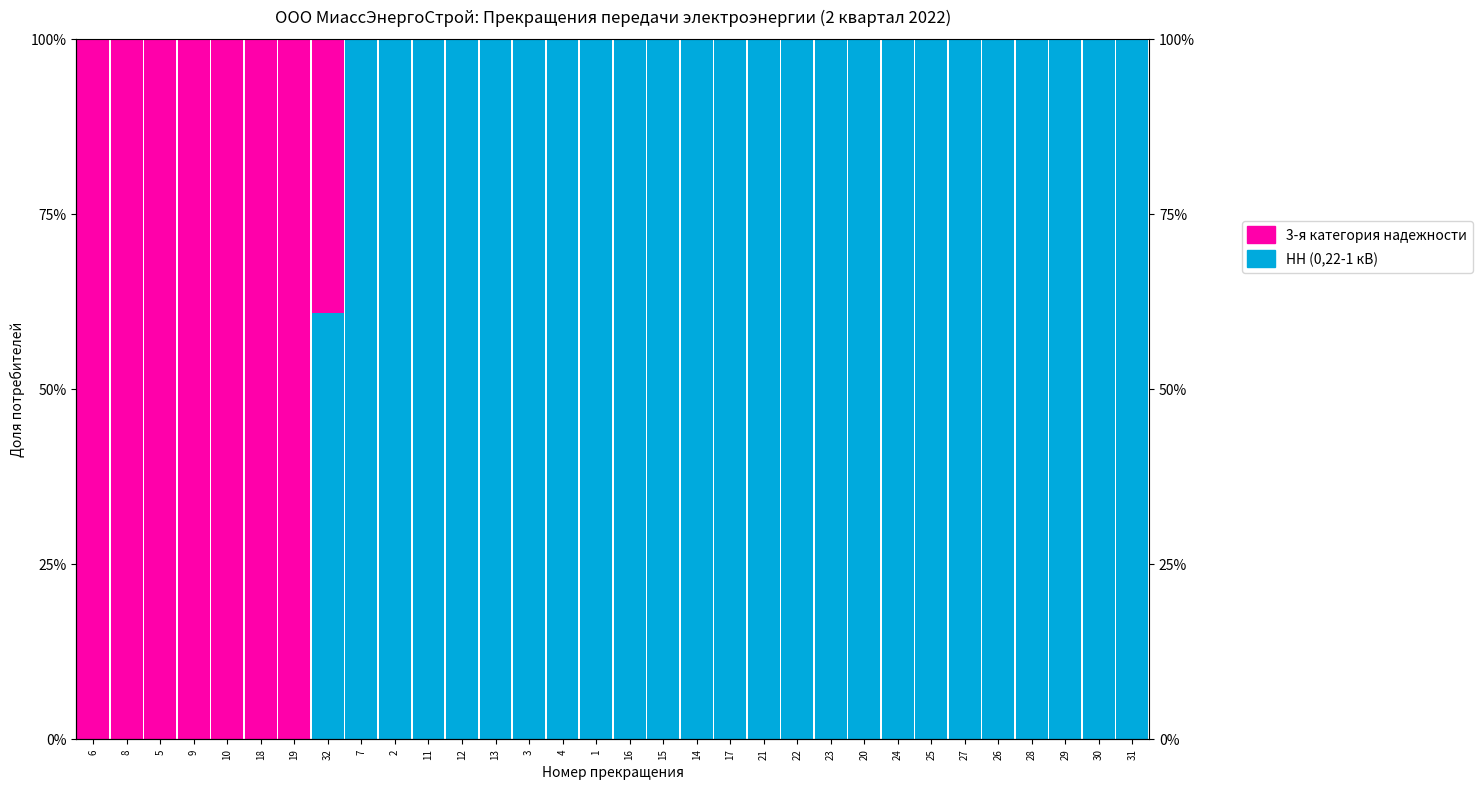

What is the label of the 1st bar from the right?

31